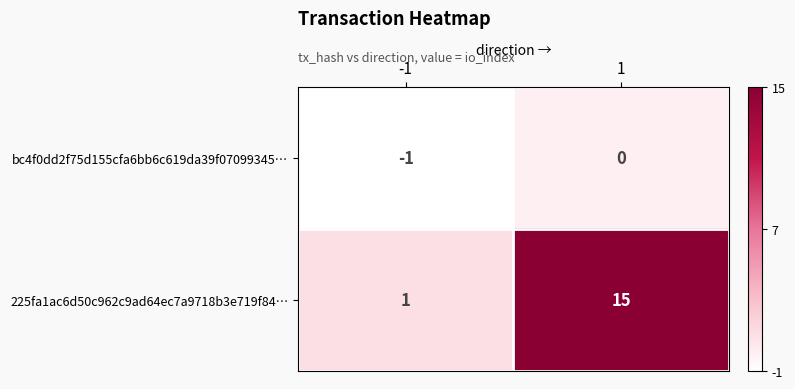

Is the value of 225fa1ac6d50c962c9ad64ec7a9718b3e719f84… at 1 greater than the value of bc4f0dd2f75d155cfa6bb6c619da39f07099345… at -1?

Yes